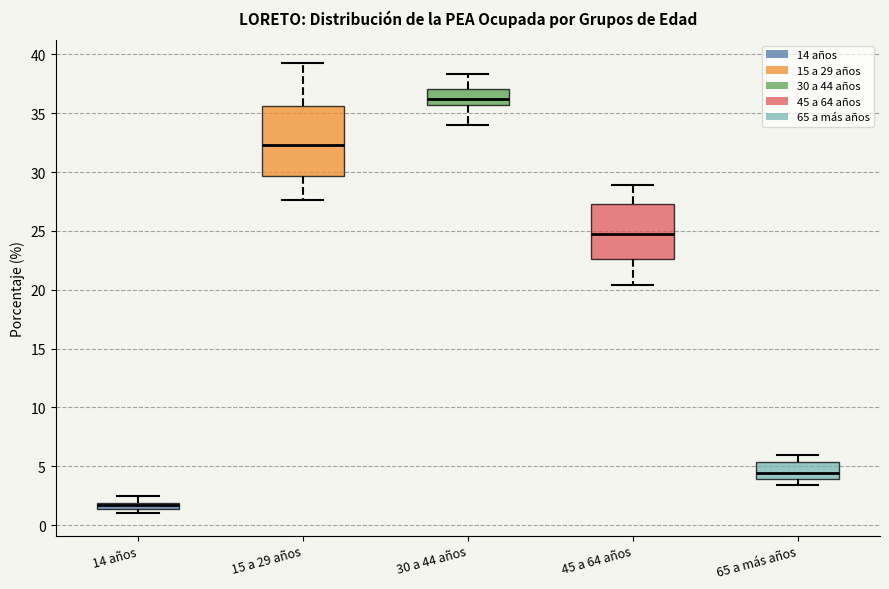

Comparing the boxes themselves (not the whiskers), which one is the tallest?

15 a 29 años